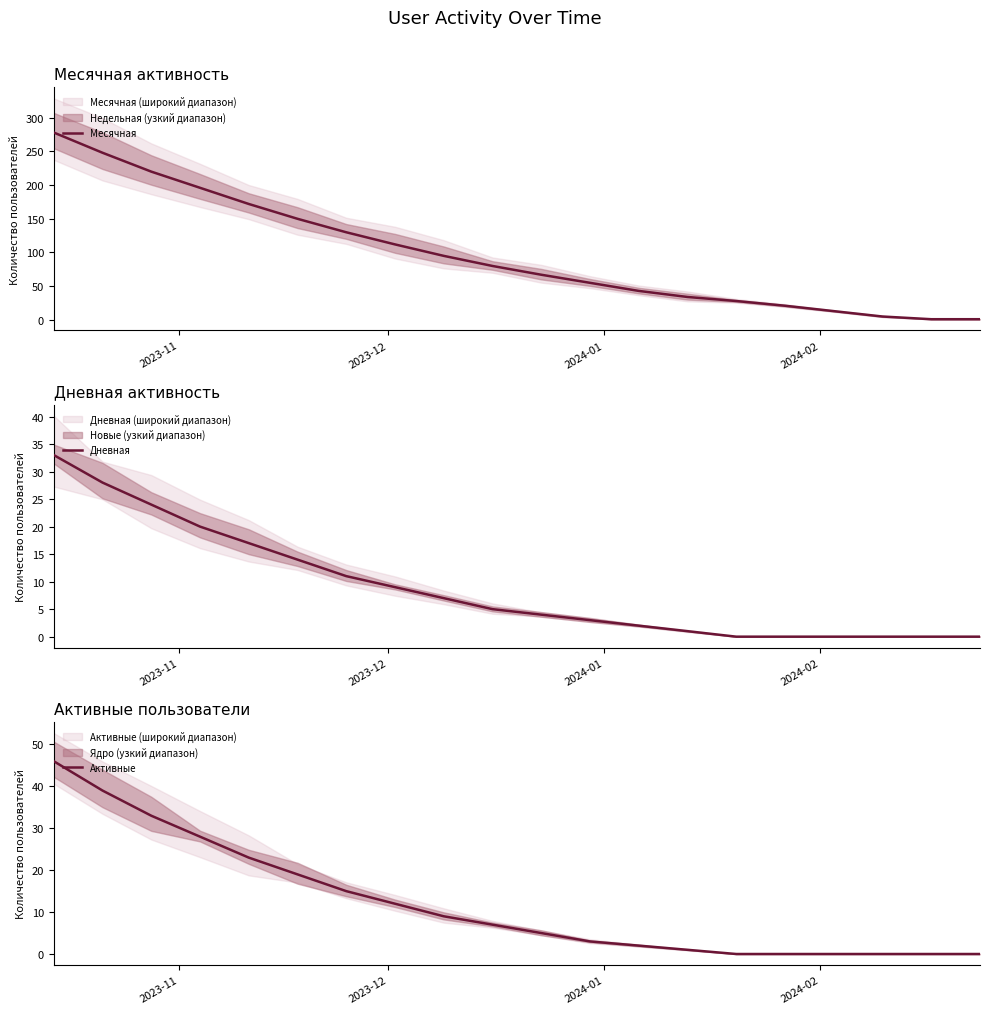

Reading right to left, extract all data points from this chart.

Месячная: 1	1	5	13	21	28	34	43	55	67	80	95	112	130	150	172	196	220	248	278
Дневная: 0	0	0	0	0	0	1	2	3	4	5	7	9	11	14	17	20	24	28	33
Активные: 0	0	0	0	0	0	1	2	3	5	7	9	12	15	19	23	28	33	39	46